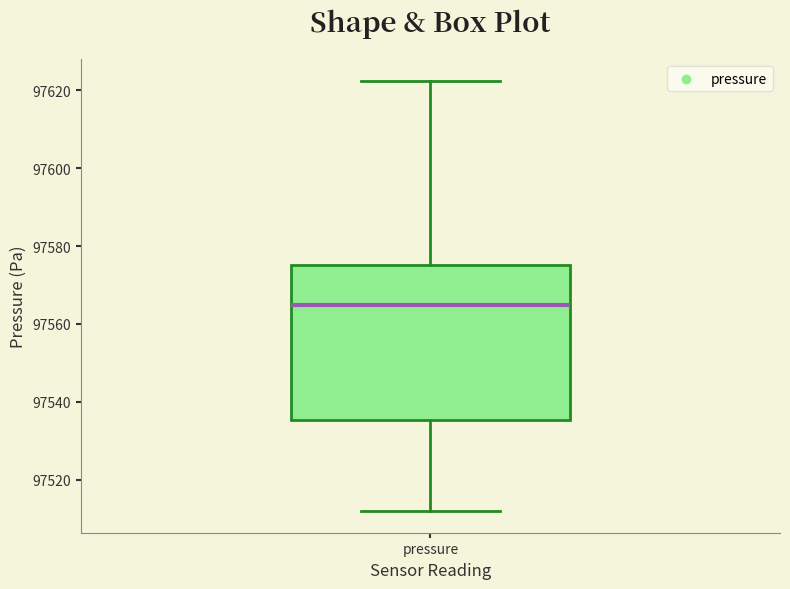

Where is the lower edge of the box for pressure on the y-axis? The values are not printed on the chart, so give them approximately, as read against the axis.

97536